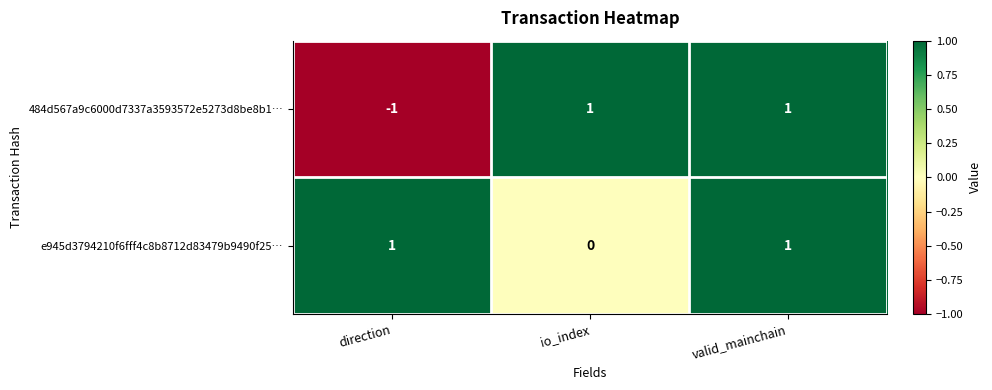

The value of 484d567a9c6000d7337a3593572e5273d8be8b1… at io_index is 0. True or false?

False